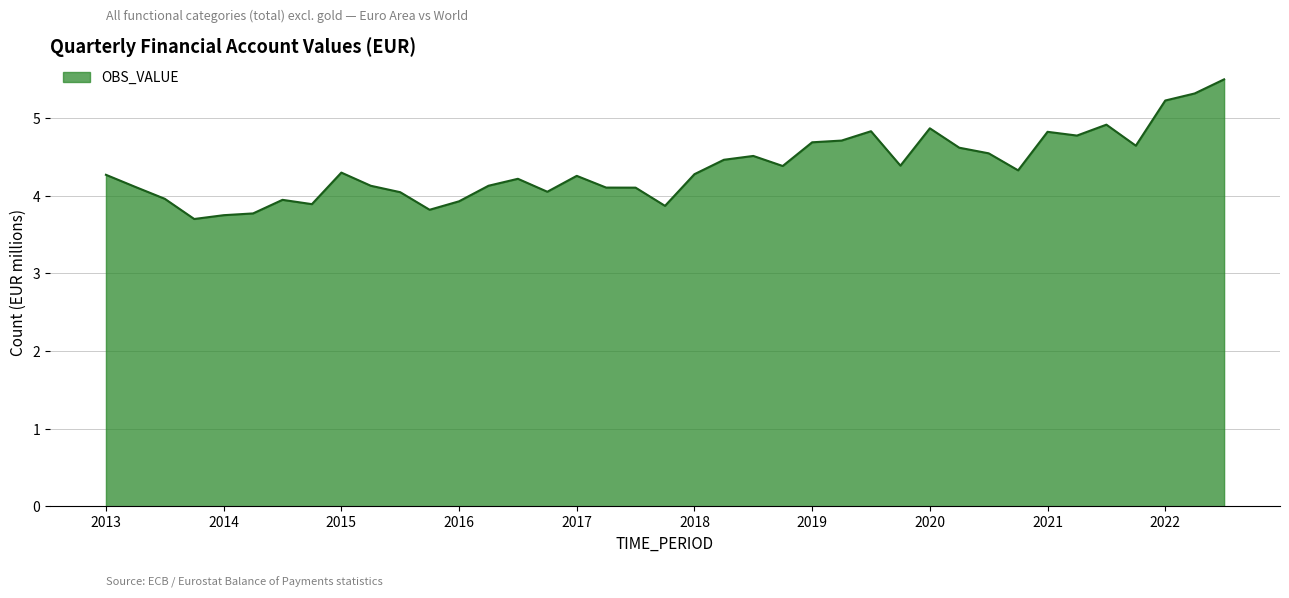

What is the smallest value displayed?

3.7